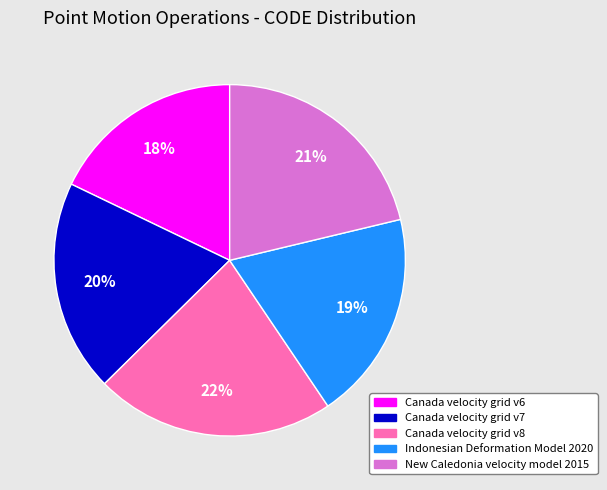

Approximately how many times larger is the value at New Caledonia velocity model 2015 compared to Canada velocity grid v7?

1.1